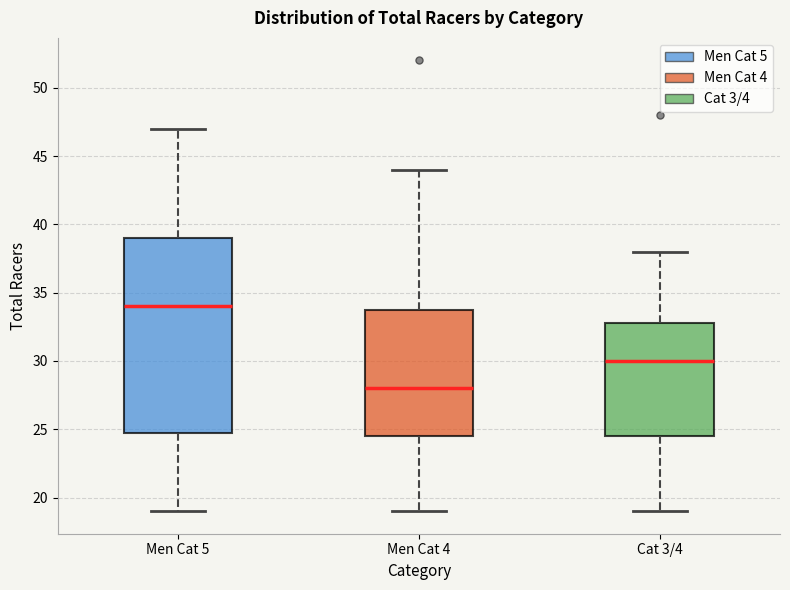

Reading left to right, transcribe this box plot: for each box, give where its median line is, the range the box spans, and where its two whiskers end, as read against the y-axis. The values are not printed on the chart, so give them approximately, as read against the axis.

Men Cat 5: median 34.0, box 25.0 to 39.0, whiskers 19.0 to 47.0
Men Cat 4: median 28.0, box 24.5 to 34.0, whiskers 19.0 to 44.0
Cat 3/4: median 30.0, box 24.5 to 33.0, whiskers 19.0 to 38.0